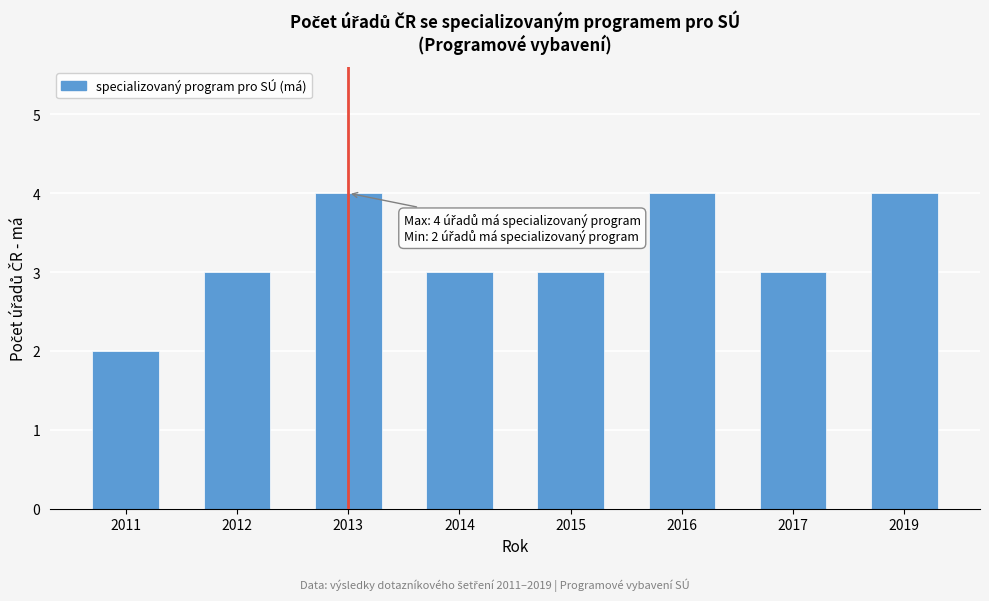

Reading left to right, transcribe all the data shown in this chart.

2	3	4	3	3	4	3	4